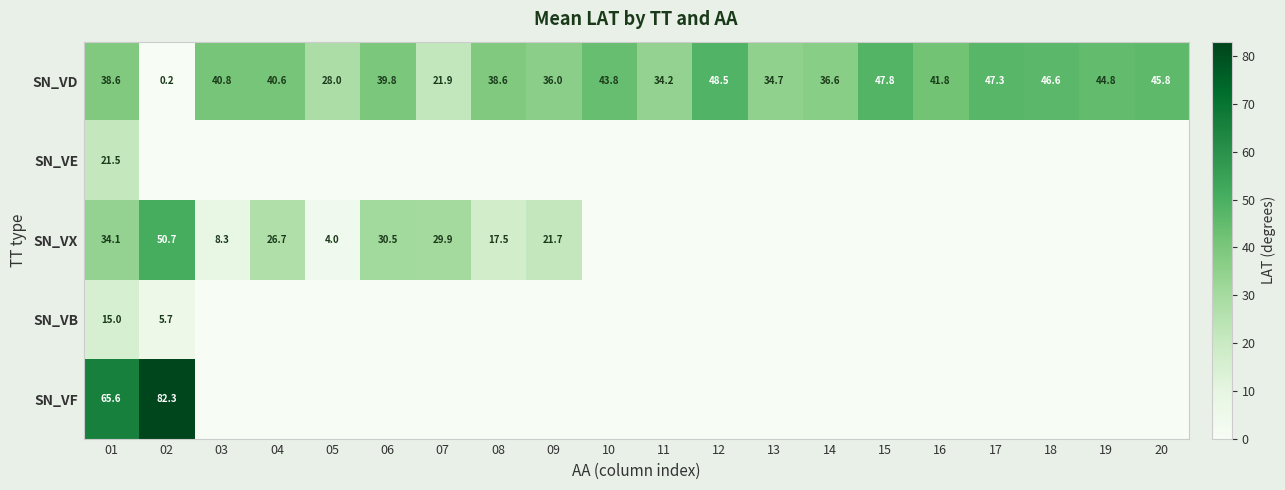

Is the value of SN_VX at 03 greater than the value of SN_VE at 01?

No